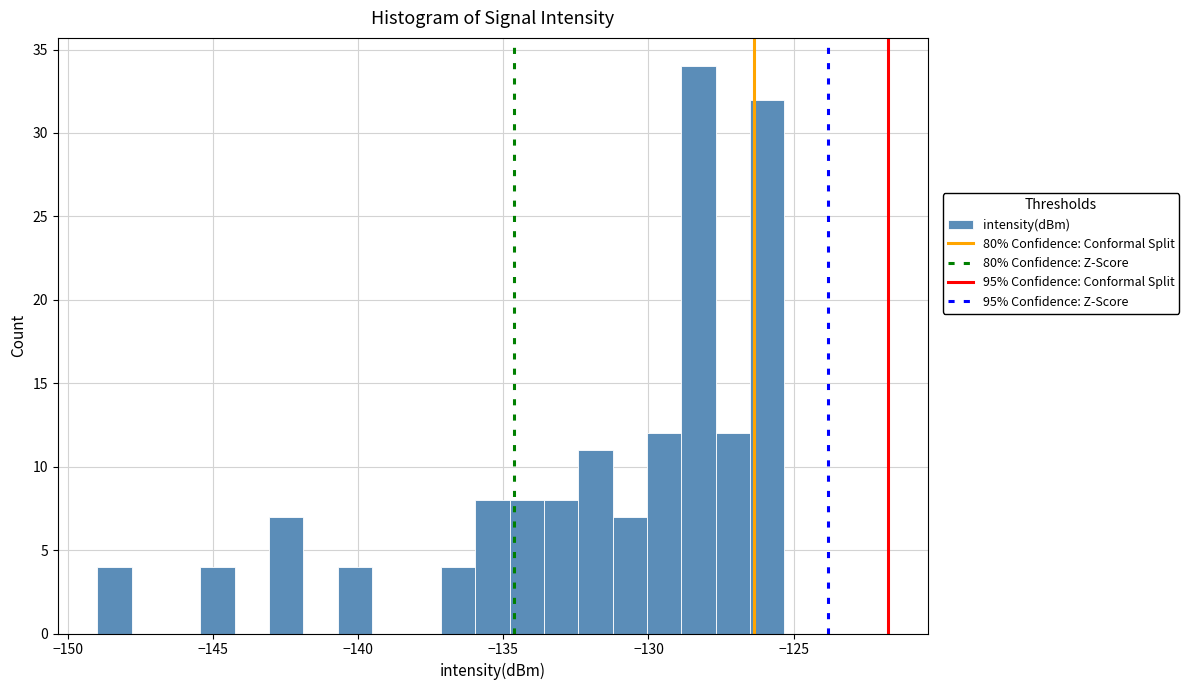

Read against the x-axis, roughly where is the centre of the tallest bar?

-128.5